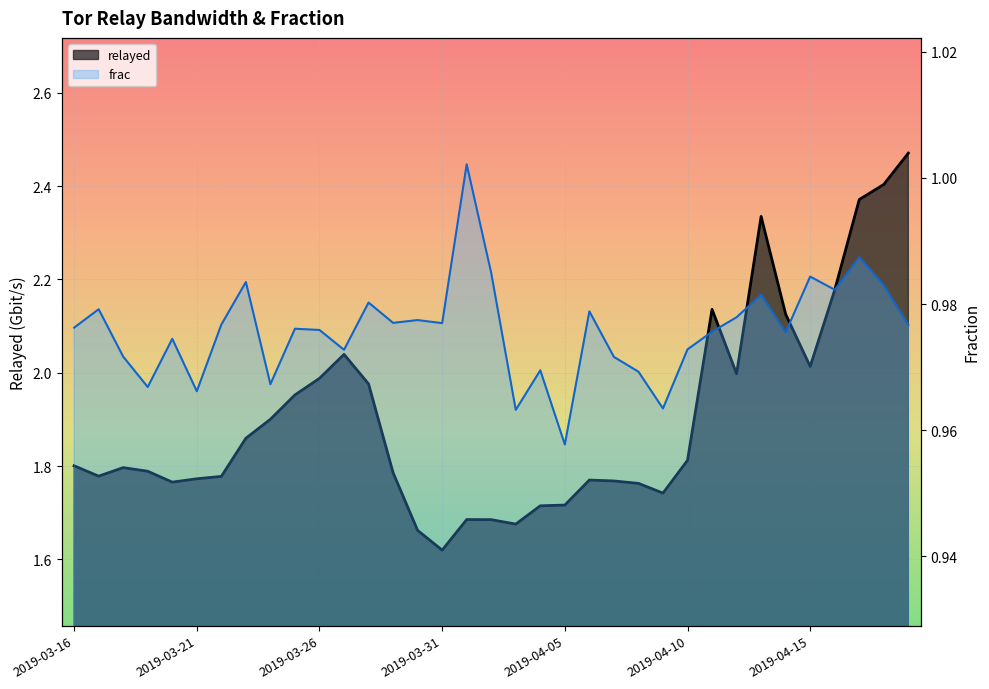

Is it true that relayed equals 1.9 at 2019-03-23?

True